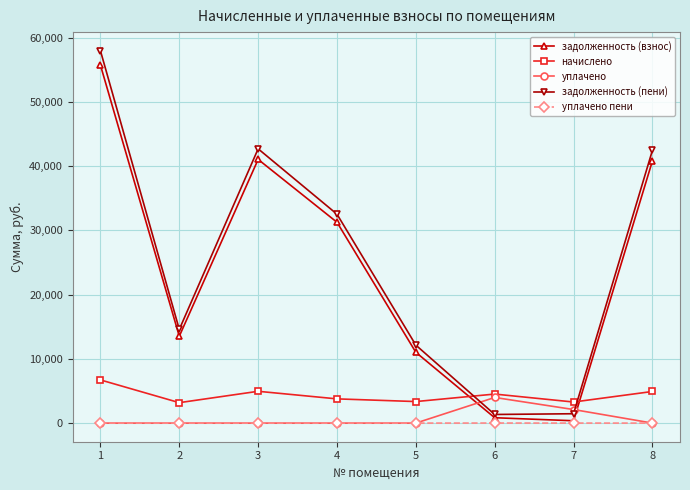

Where does the начислено series first go above 4521?

1